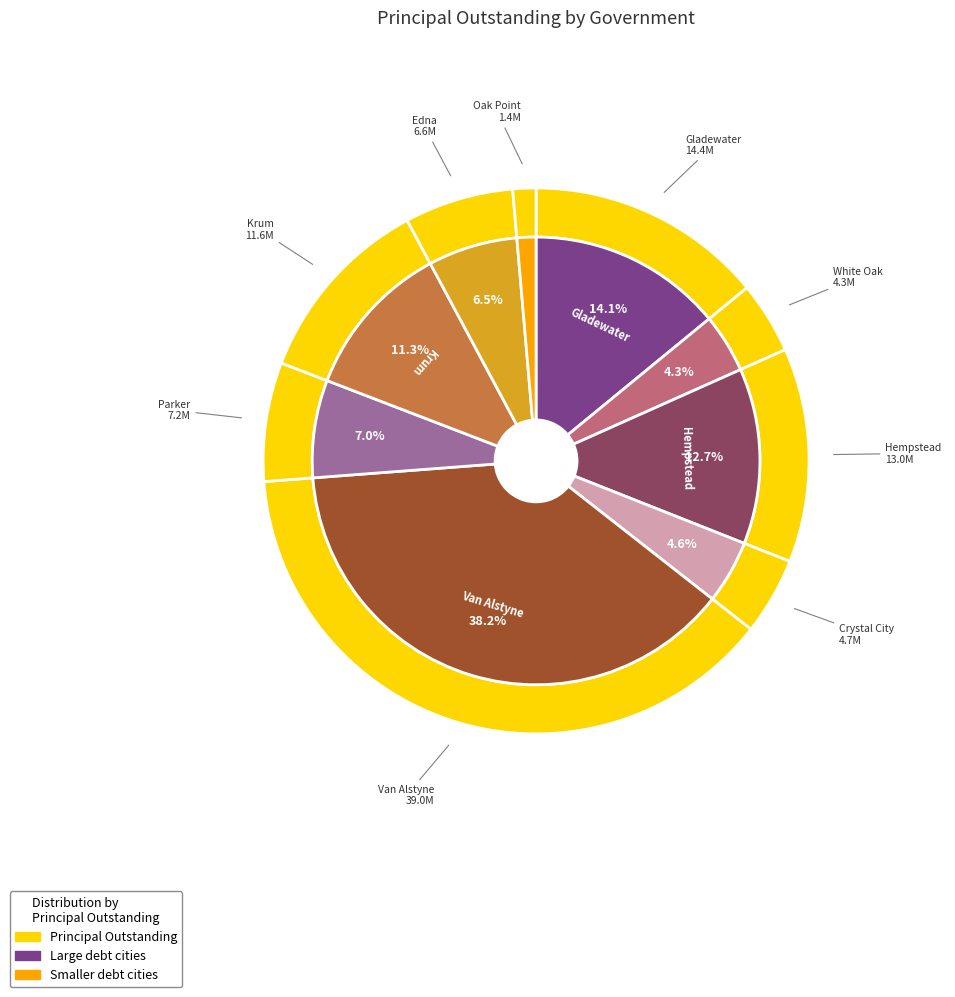

Which category has the biggest portion of the pie?

Van Alstyne